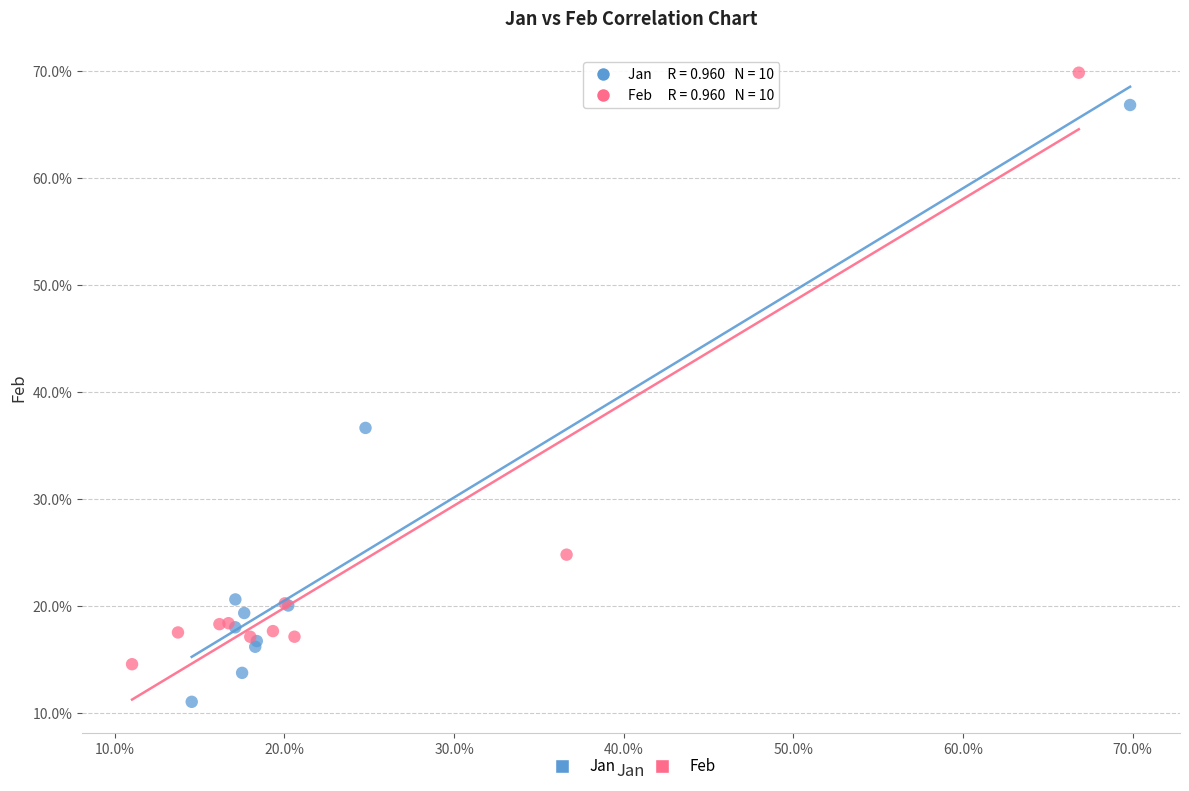

What are all the series names shown in the legend?

Jan, Feb